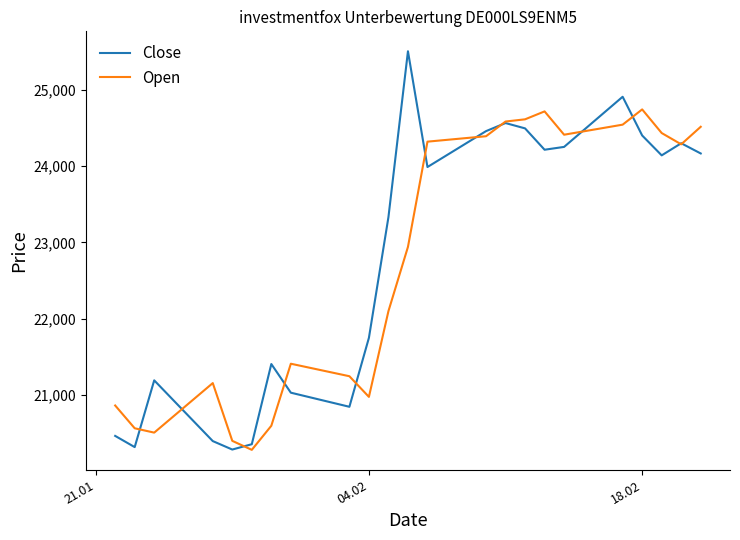

Which series has the widest spread of values?

Close